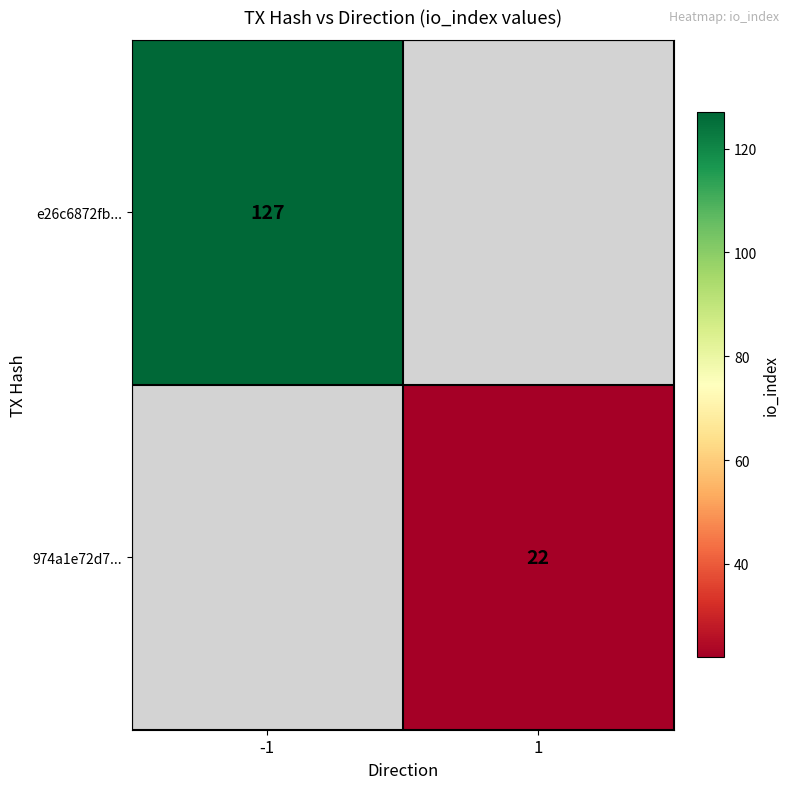

The value of 974a1e72d7... at 1 is 22. True or false?

True